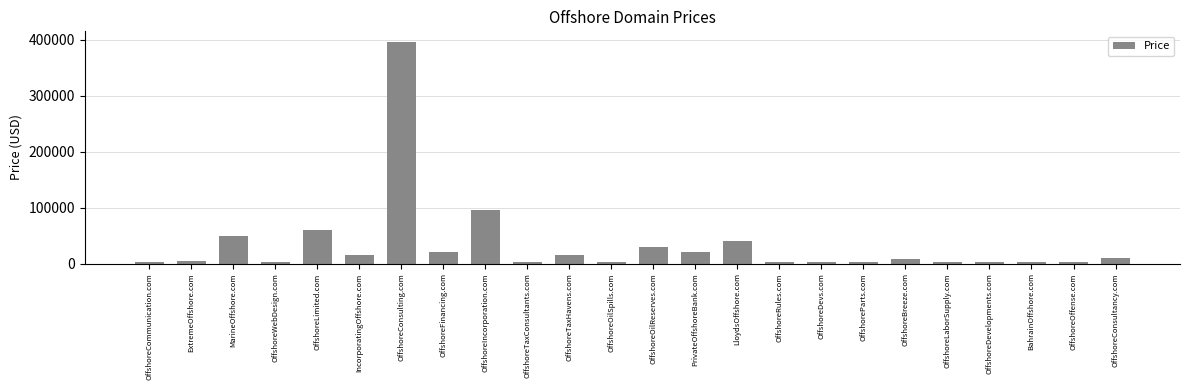

Is it true that the value at OffshoreConsultancy.com is 9888?

True